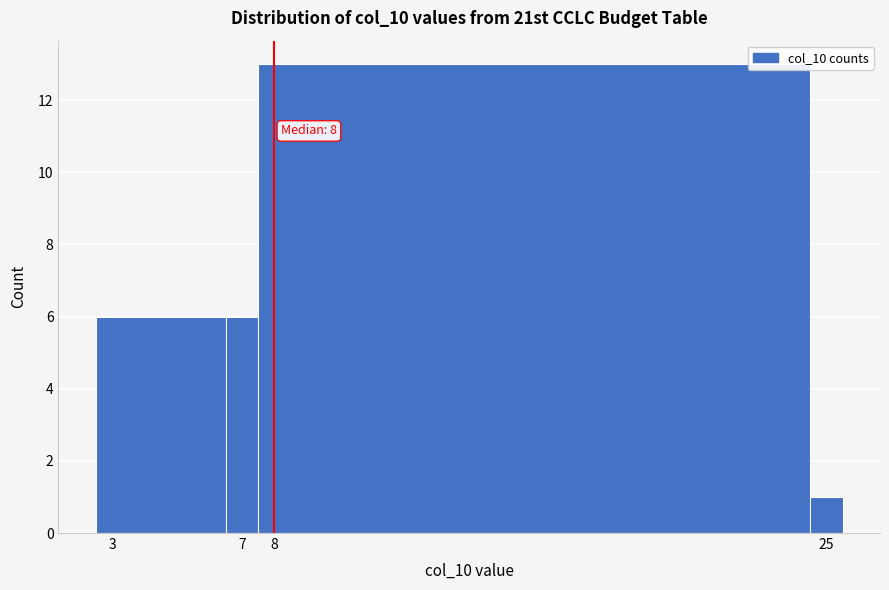

Which range on the x-axis has the tallest bar?

7.5 to 24.5